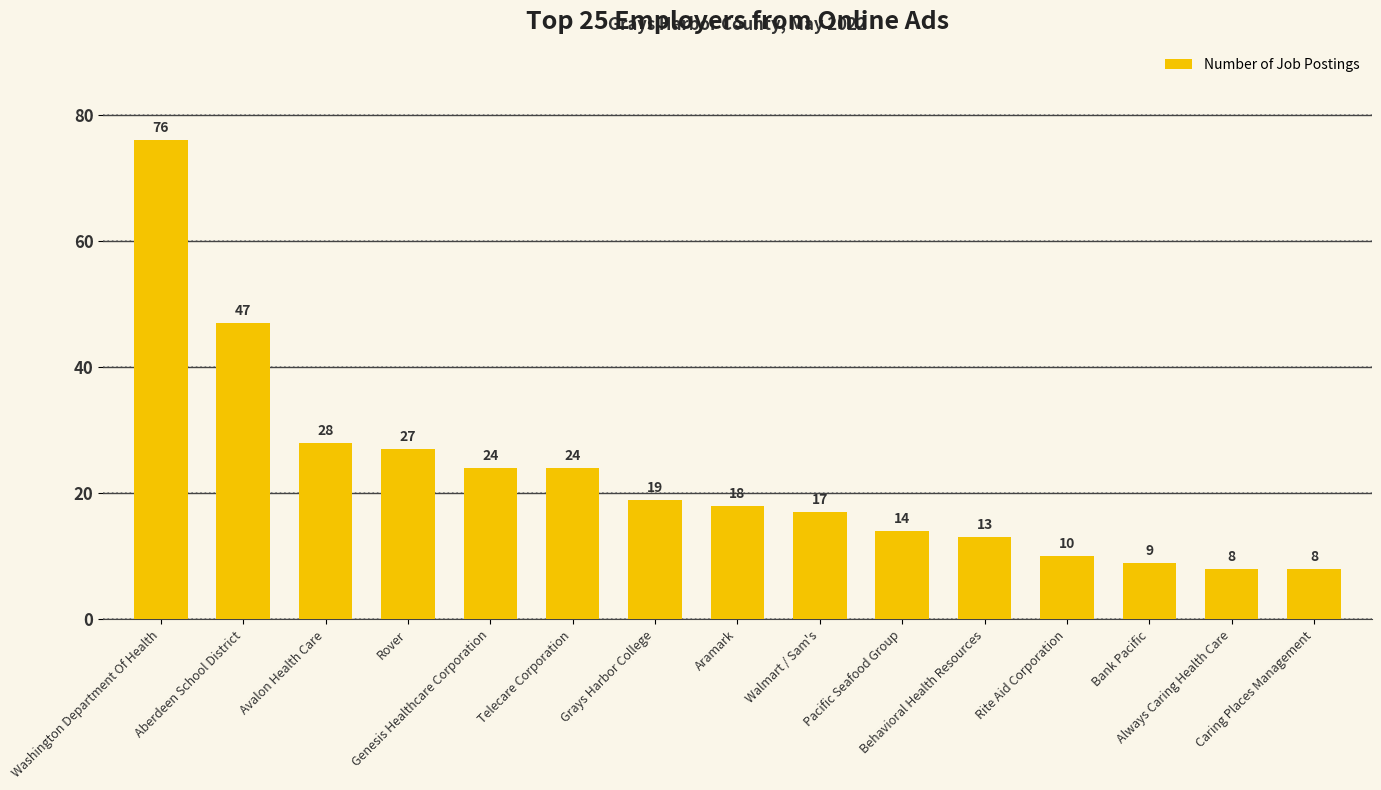

What is the greatest value displayed?

76